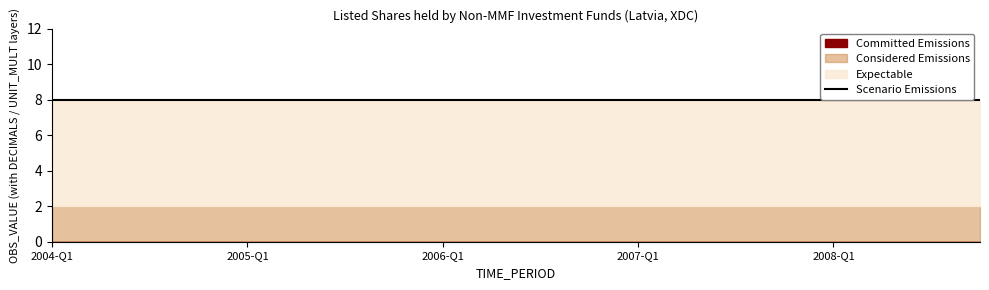

Which series has the largest total across all categories?

Expectable